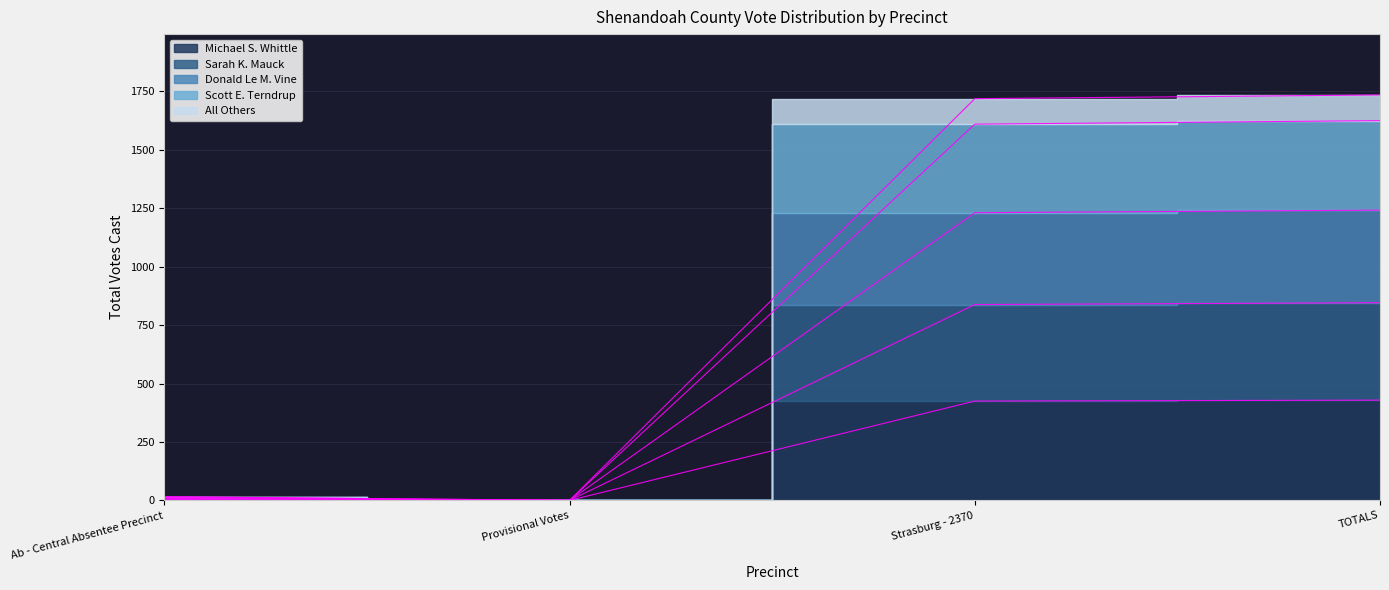

At which category does the chart reach its peak across all series?

TOTALS